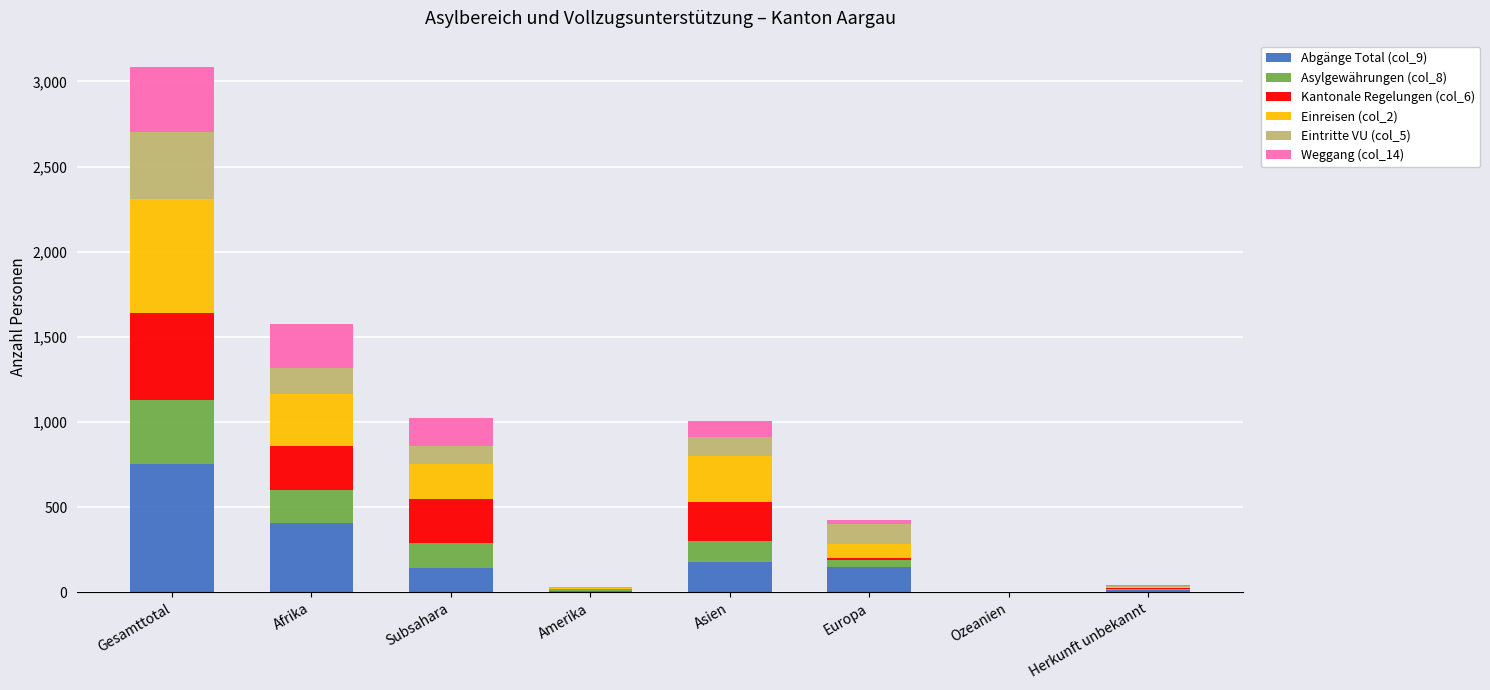

At which category is the sum across all series the highest?

Gesamttotal